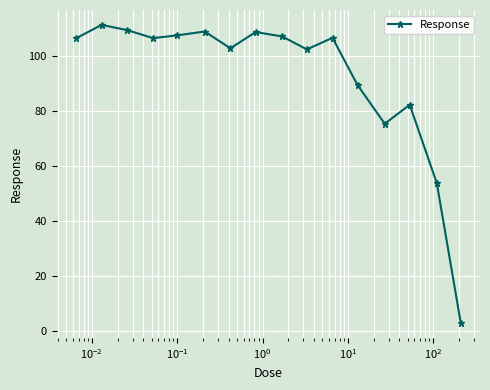

How many interior local valleys (lower than both neighbors) does the data have?

4